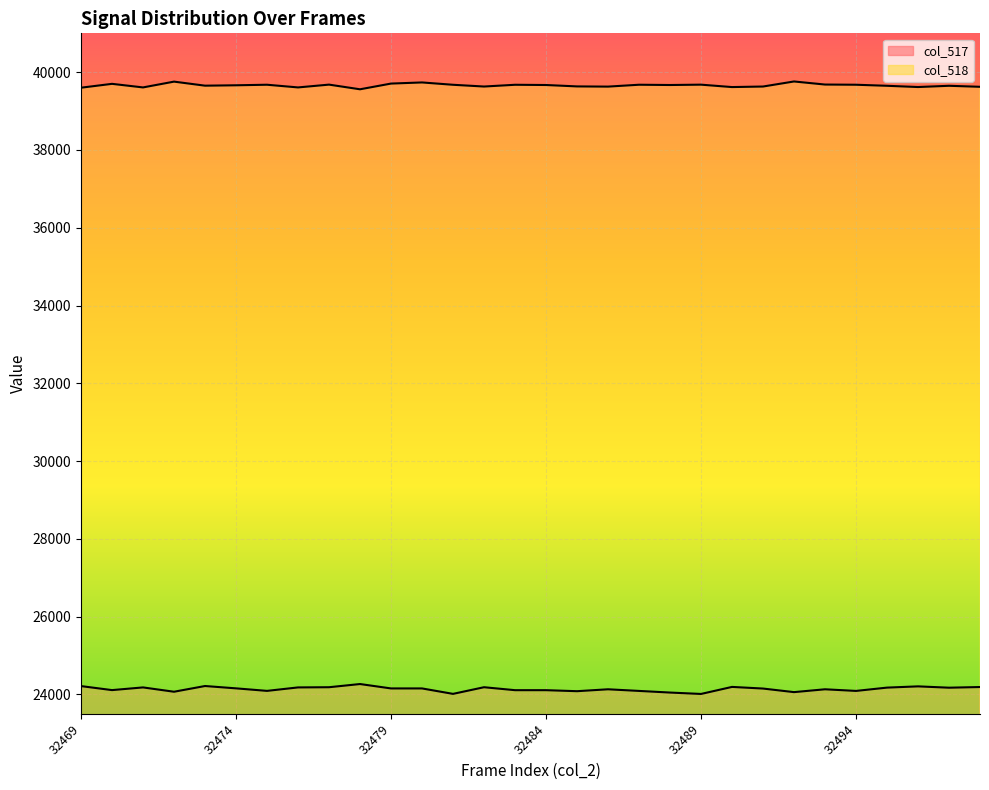

True or false: col_517 line has more than 0 points higher than both neighbors.

True